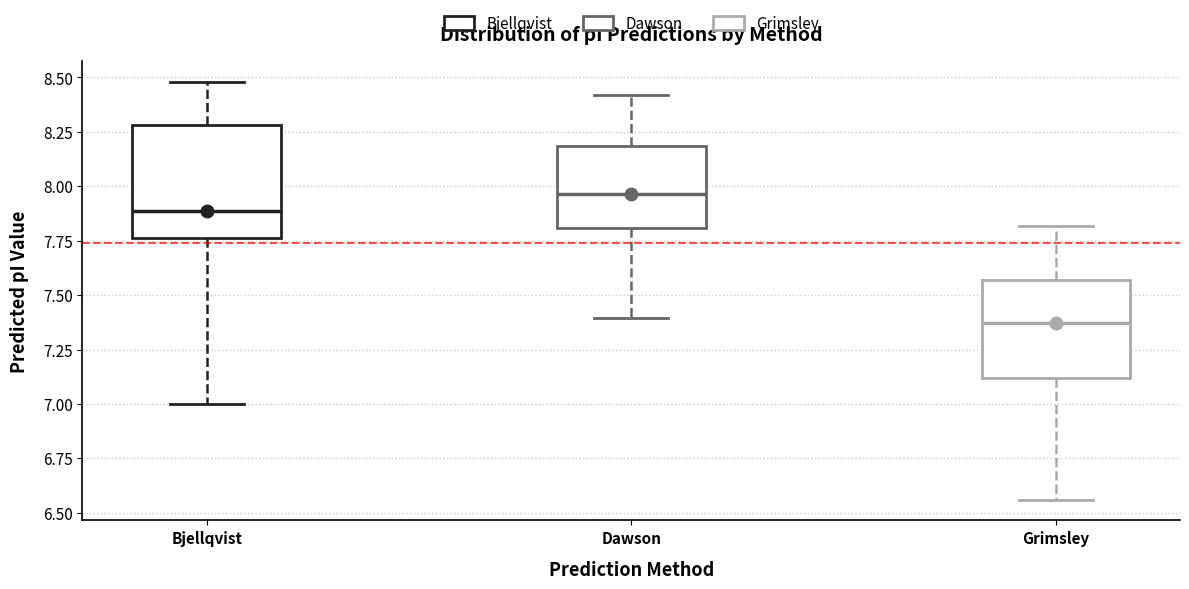

Which box has the highest median line?

Dawson